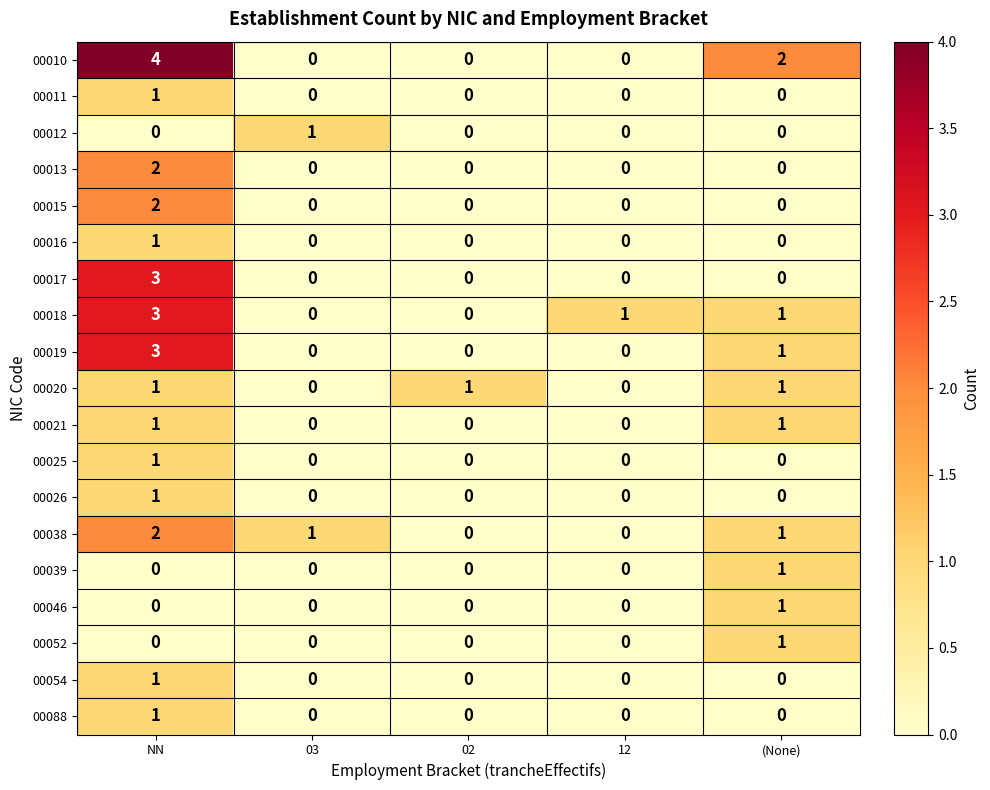

What is the difference between the highest and lowest values at 03?

1